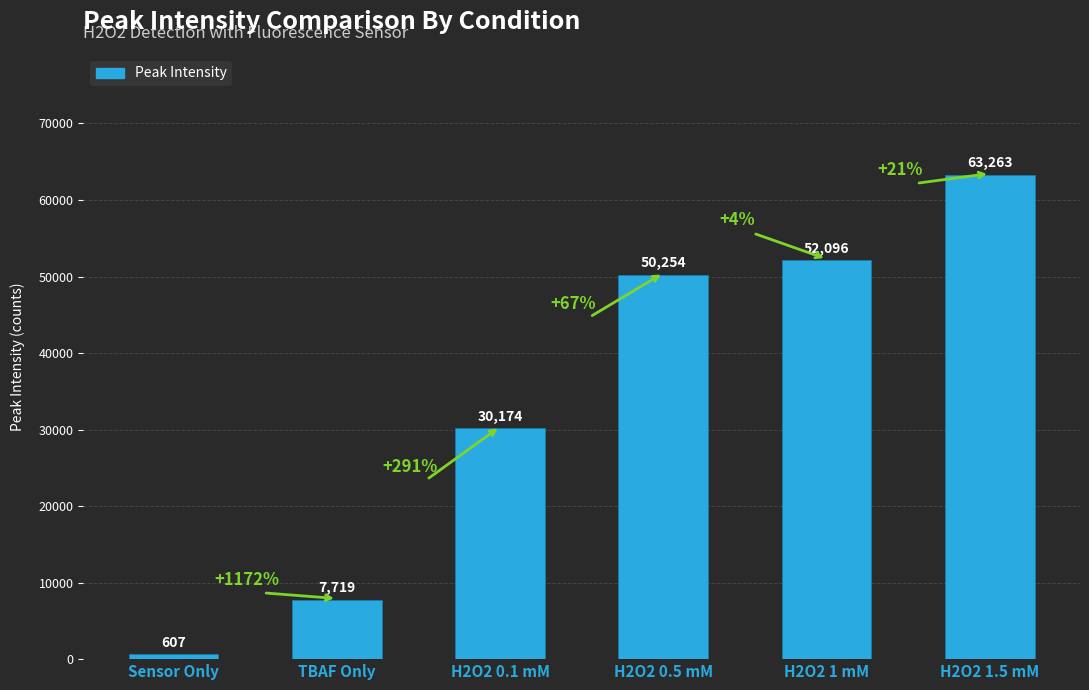

Between TBAF Only and H2O2 1 mM, which is larger?

H2O2 1 mM